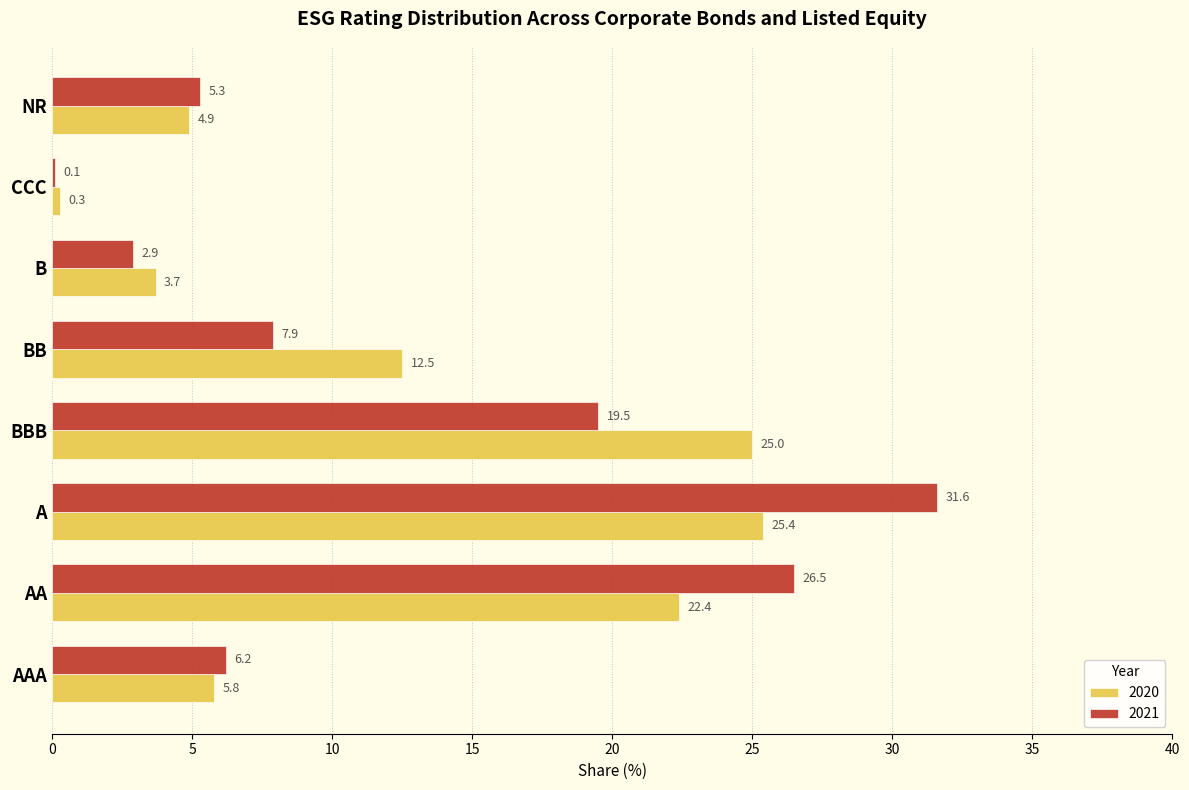

What is the maximum value shown in the chart?

31.6